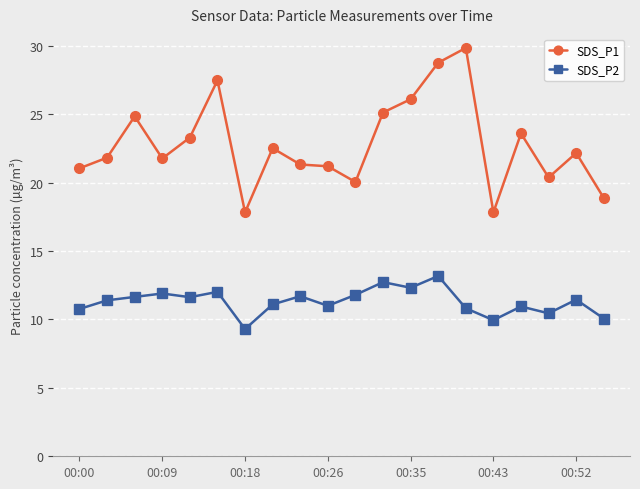

Which series has the widest spread of values?

SDS_P1